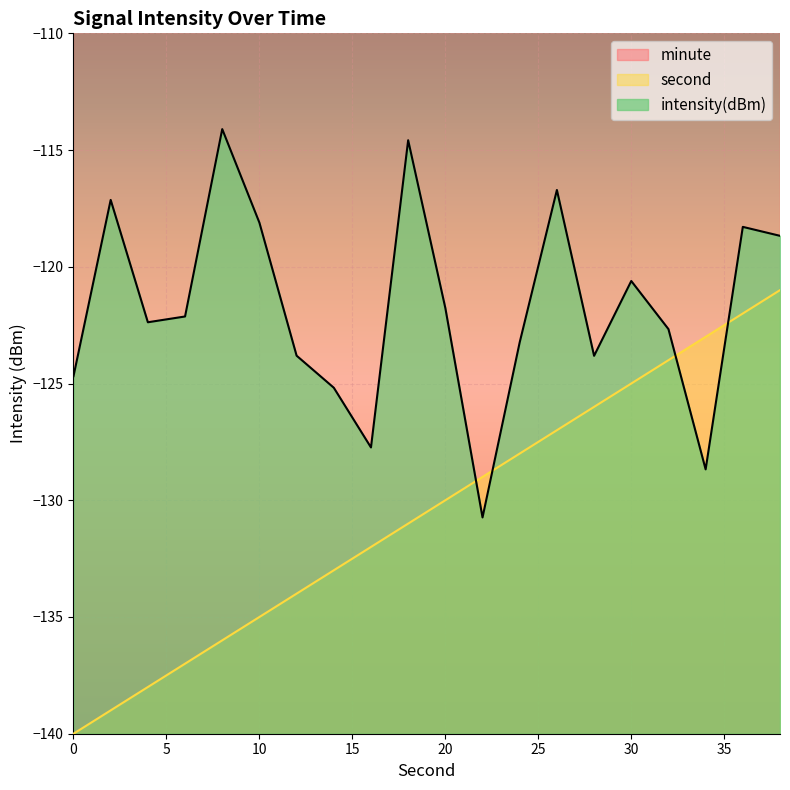

Reading right to left, list all the values displayed in this chart.

second: -121.0	-122.0	-123.0	-124.0	-125.0	-126.0	-127.0	-128.0	-129.0	-130.0	-131.0	-132.0	-133.0	-134.0	-135.0	-136.0	-137.0	-138.0	-139.0	-140.0
intensity(dBm): -118.7	-118.3	-128.7	-122.7	-120.6	-123.8	-116.7	-123.2	-130.7	-121.8	-114.6	-127.7	-125.2	-123.8	-118.1	-114.1	-122.1	-122.4	-117.1	-124.7